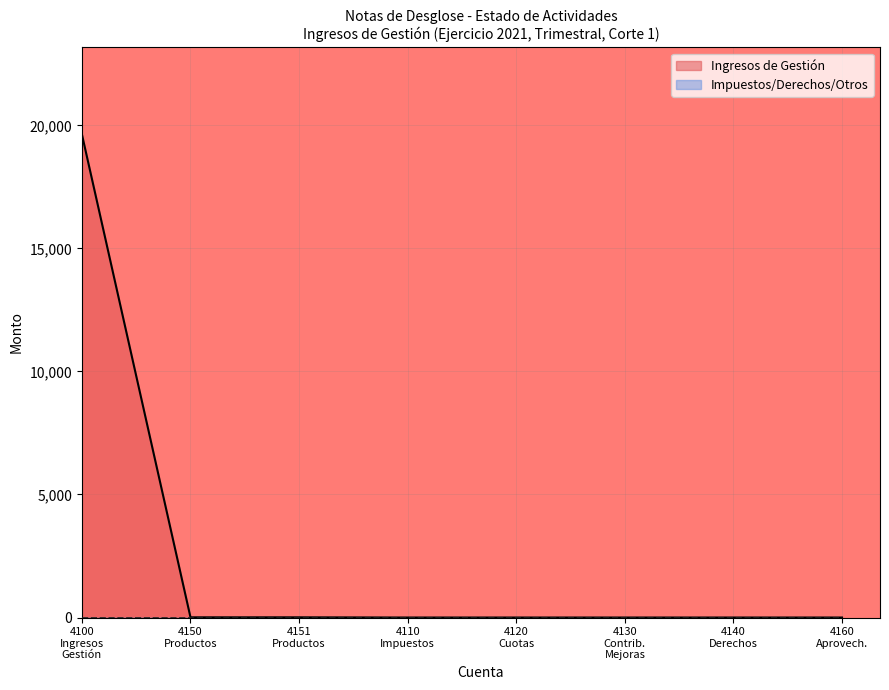

The value of Ingresos de Gestión at 4140 is 0.0. True or false?

True